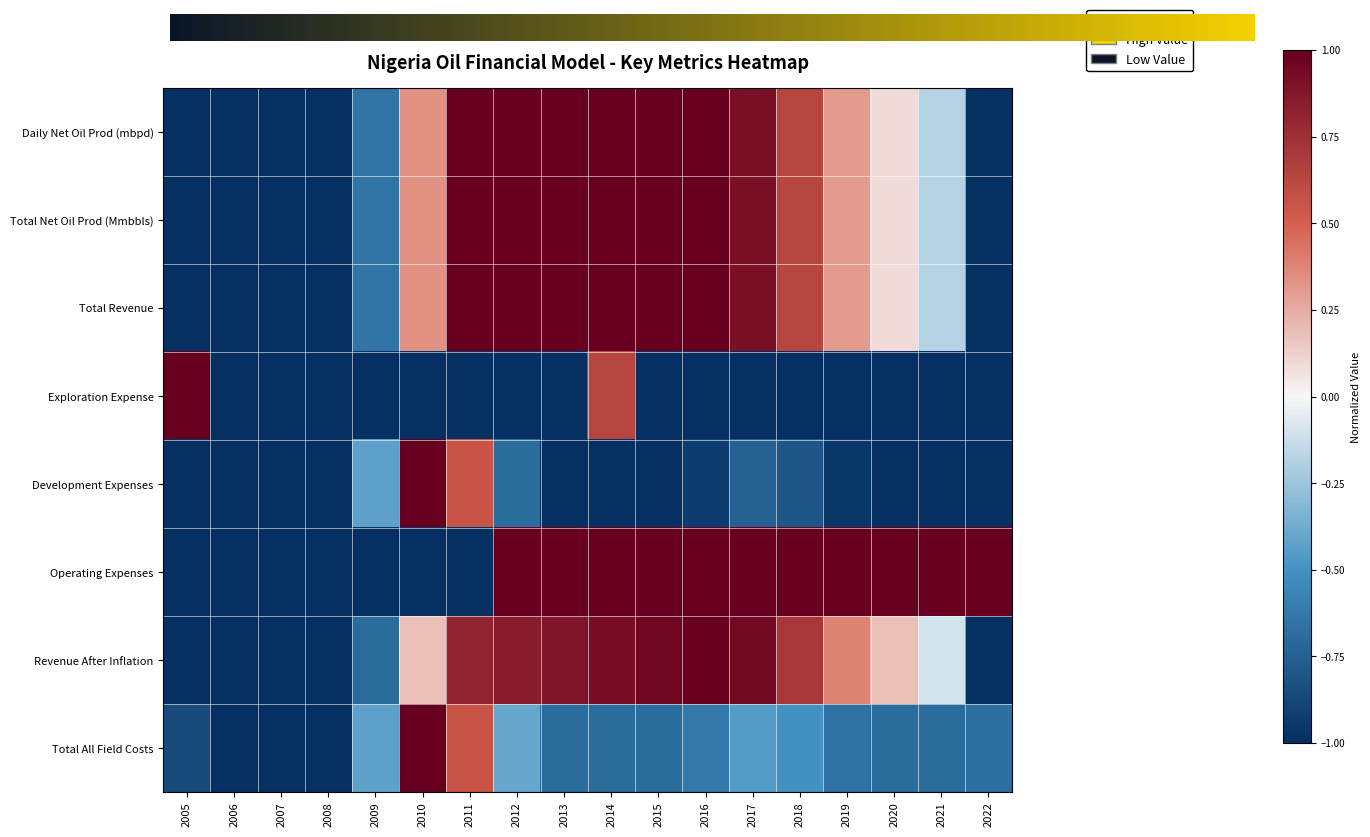

Reading right to left, what are all the values shown in this chart?

Daily Net Oil Production (mbpd): 2022=-1.0	2021=-0.2	2020=0.1	2019=0.3	2018=0.6	2017=0.9	2016=1.0	2015=1.0	2014=1.0	2013=1.0	2012=1.0	2011=1.0	2010=0.3	2009=-0.6	2008=-1.0	2007=-1.0	2006=-1.0	2005=-1.0
Total Net Oil Production Mmbbls: 2022=-1.0	2021=-0.2	2020=0.1	2019=0.3	2018=0.6	2017=0.9	2016=1.0	2015=1.0	2014=1.0	2013=1.0	2012=1.0	2011=1.0	2010=0.3	2009=-0.6	2008=-1.0	2007=-1.0	2006=-1.0	2005=-1.0
Total Revenue at Net Price: 2022=-1.0	2021=-0.2	2020=0.1	2019=0.3	2018=0.6	2017=0.9	2016=1.0	2015=1.0	2014=1.0	2013=1.0	2012=1.0	2011=1.0	2010=0.3	2009=-0.6	2008=-1.0	2007=-1.0	2006=-1.0	2005=-1.0
Total Exploration Expense: 2022=-1.0	2021=-1.0	2020=-1.0	2019=-1.0	2018=-1.0	2017=-1.0	2016=-1.0	2015=-1.0	2014=0.6	2013=-1.0	2012=-1.0	2011=-1.0	2010=-1.0	2009=-1.0	2008=-1.0	2007=-1.0	2006=-1.0	2005=1.0
Total Development Expenses: 2022=-1.0	2021=-1.0	2020=-1.0	2019=-1.0	2018=-0.8	2017=-0.7	2016=-0.9	2015=-1.0	2014=-1.0	2013=-1.0	2012=-0.7	2011=0.6	2010=1.0	2009=-0.4	2008=-1.0	2007=-1.0	2006=-1.0	2005=-1.0
Operating Expenses: 2022=1.0	2021=1.0	2020=1.0	2019=1.0	2018=1.0	2017=1.0	2016=1.0	2015=1.0	2014=1.0	2013=1.0	2012=1.0	2011=-1.0	2010=-1.0	2009=-1.0	2008=-1.0	2007=-1.0	2006=-1.0	2005=-1.0
Total Oil Revenue After Inflation: 2022=-1.0	2021=-0.1	2020=0.2	2019=0.4	2018=0.7	2017=1.0	2016=1.0	2015=1.0	2014=0.9	2013=0.9	2012=0.8	2011=0.8	2010=0.2	2009=-0.7	2008=-1.0	2007=-1.0	2006=-1.0	2005=-1.0
Total All Field Costs: 2022=-0.7	2021=-0.7	2020=-0.7	2019=-0.7	2018=-0.5	2017=-0.5	2016=-0.6	2015=-0.7	2014=-0.7	2013=-0.7	2012=-0.4	2011=0.6	2010=1.0	2009=-0.4	2008=-1.0	2007=-1.0	2006=-1.0	2005=-0.9